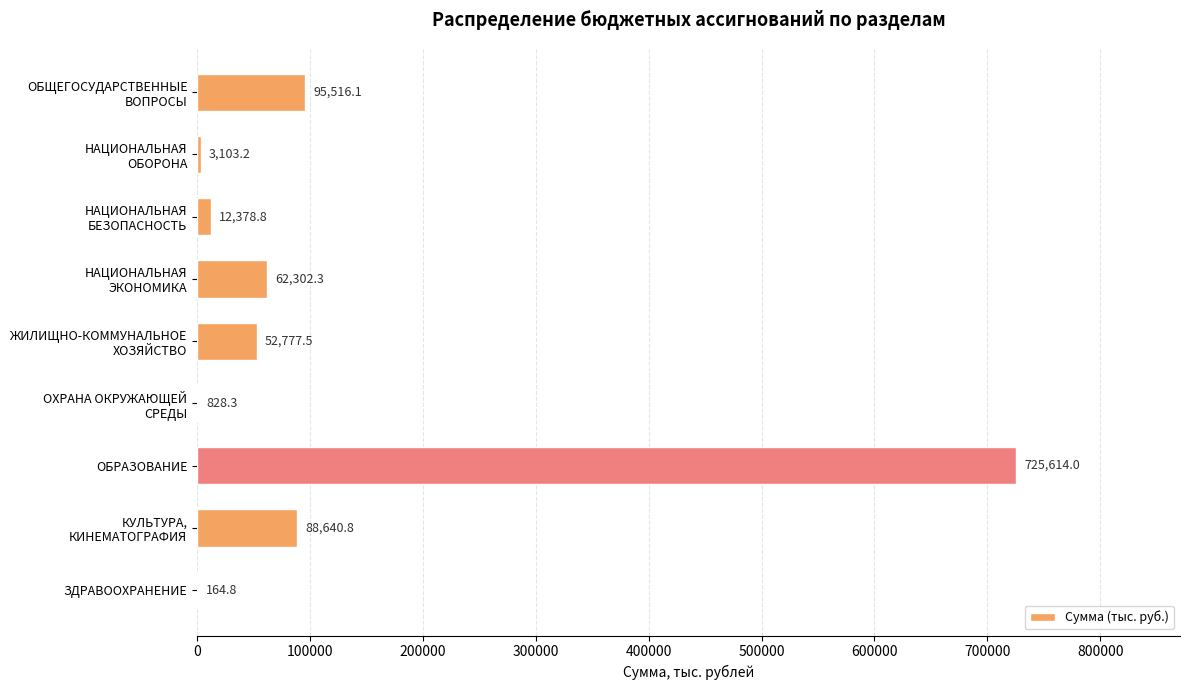

At which category does the chart reach its peak across all series?

ОБРАЗОВАНИЕ